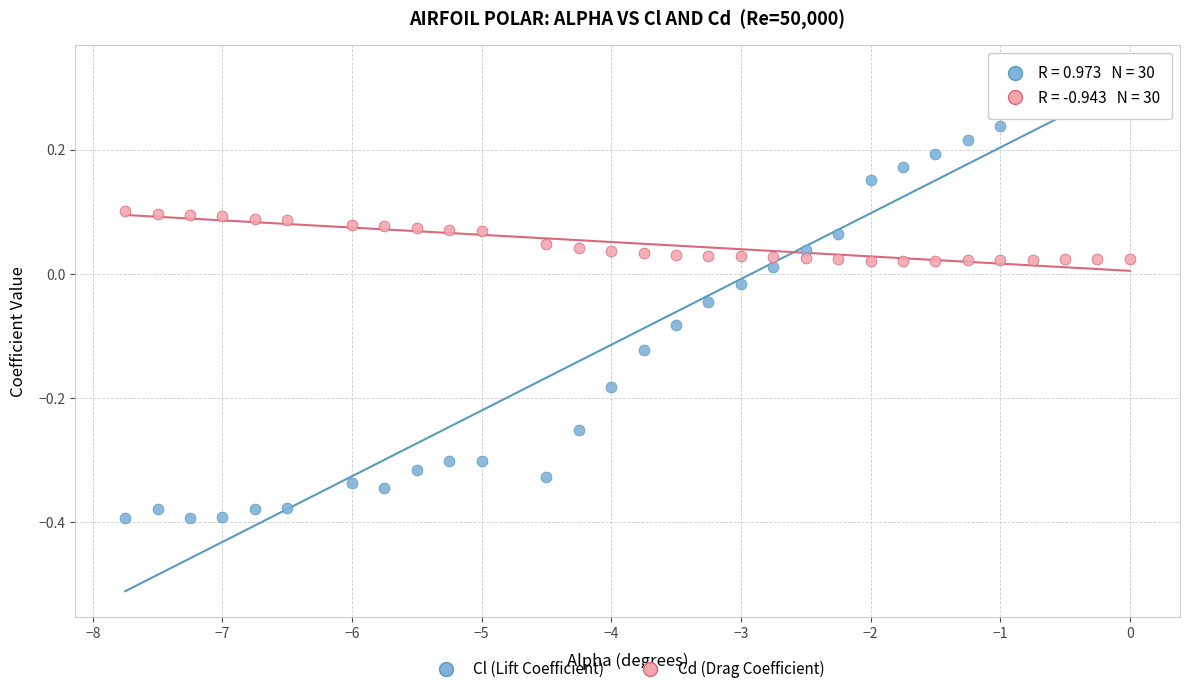

Across all data points, what is the range of Y values (max minus min)?

0.7